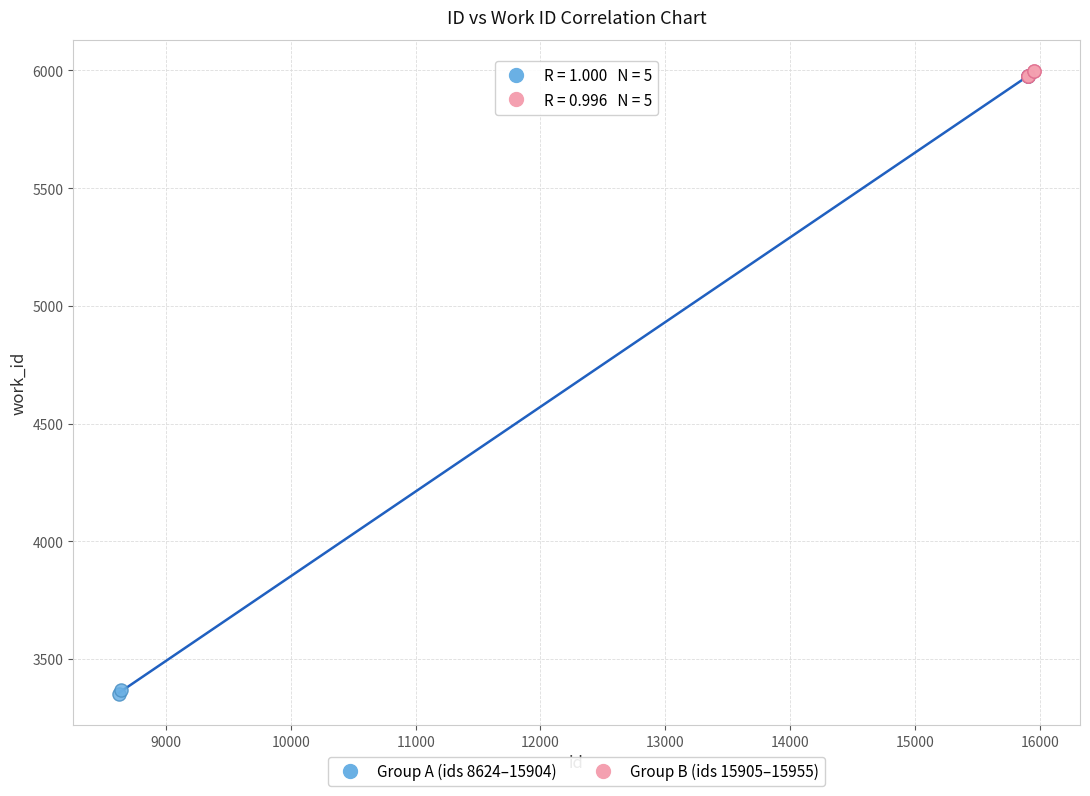

Which series contains the lowest Y value?

Group A (ids 8624–15904)